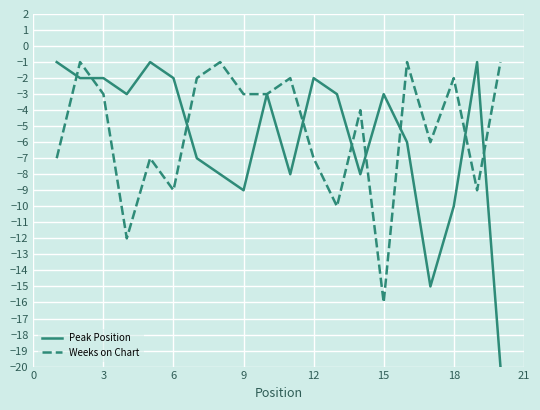

How many series are shown in this chart?

2